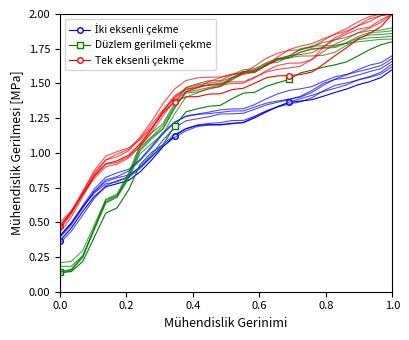

What is the minimum value for İki eksenli çekme?

0.4